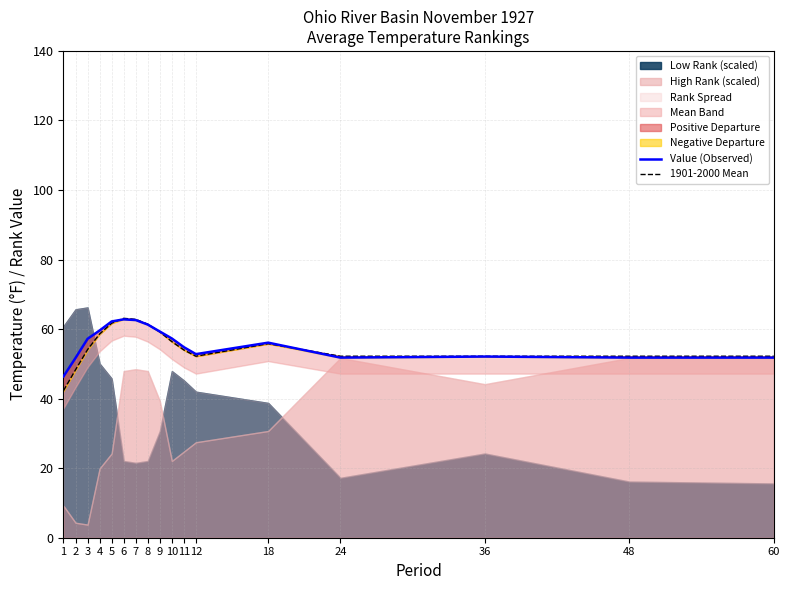

True or false: 1901-2000 Mean and Value (Observed) cross at least once.

True